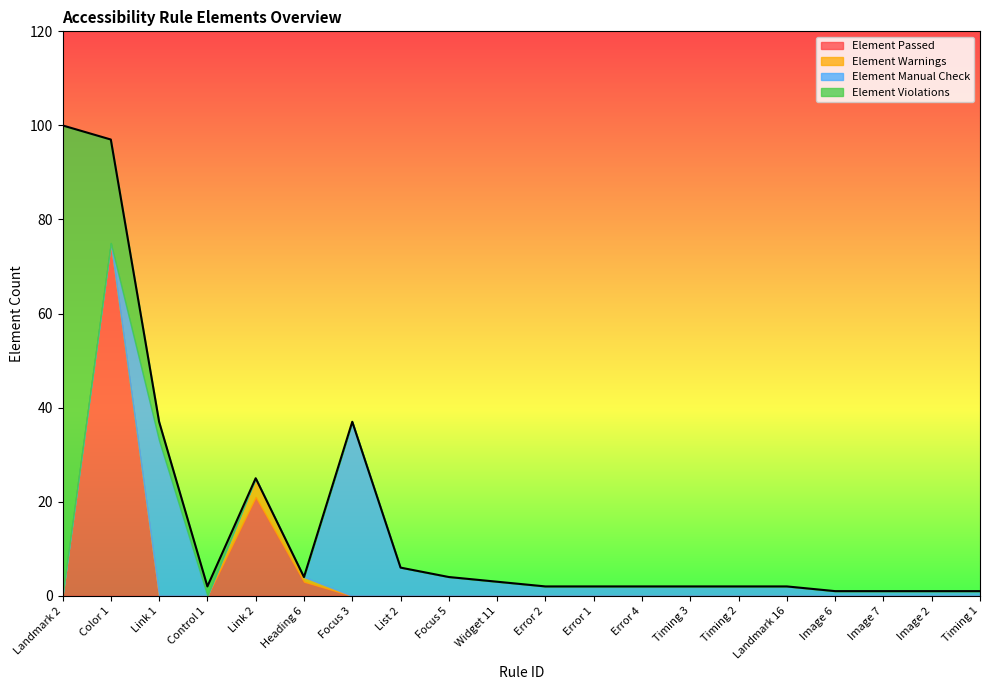

Which label corresponds to the largest value in the chart?

Landmark 2